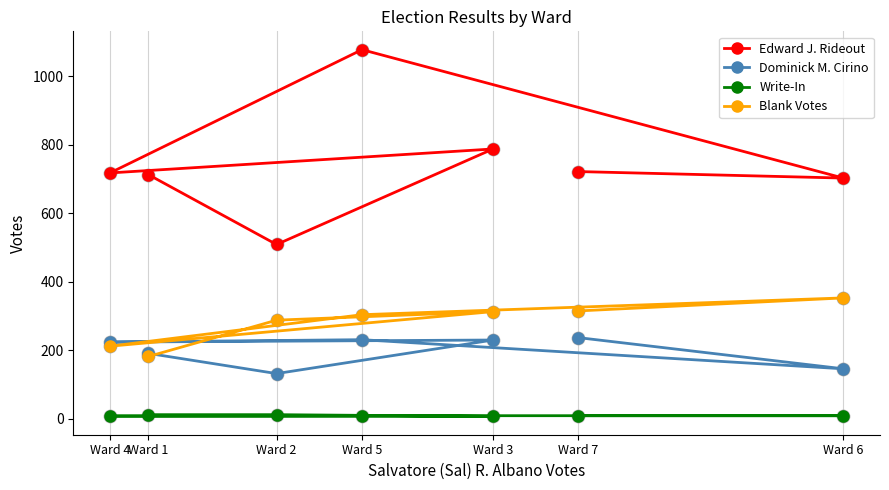

At which category is the sum across all series the highest?

Ward 5